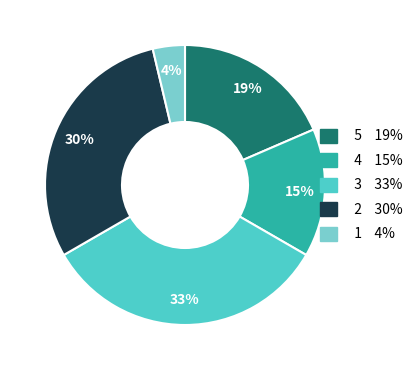

Is there a majority slice in this chart?

No